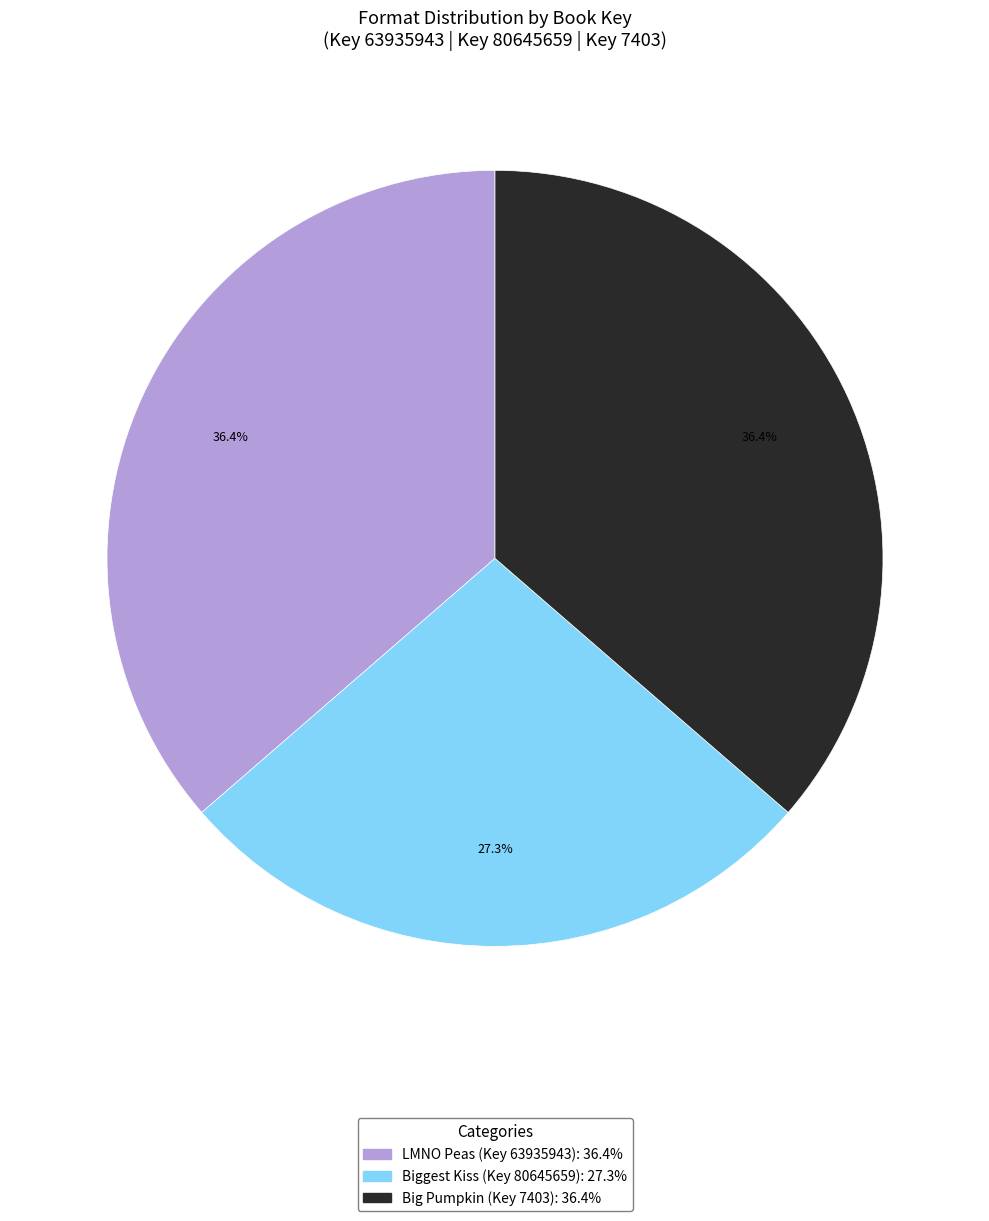

Does any single category account for the majority?

No